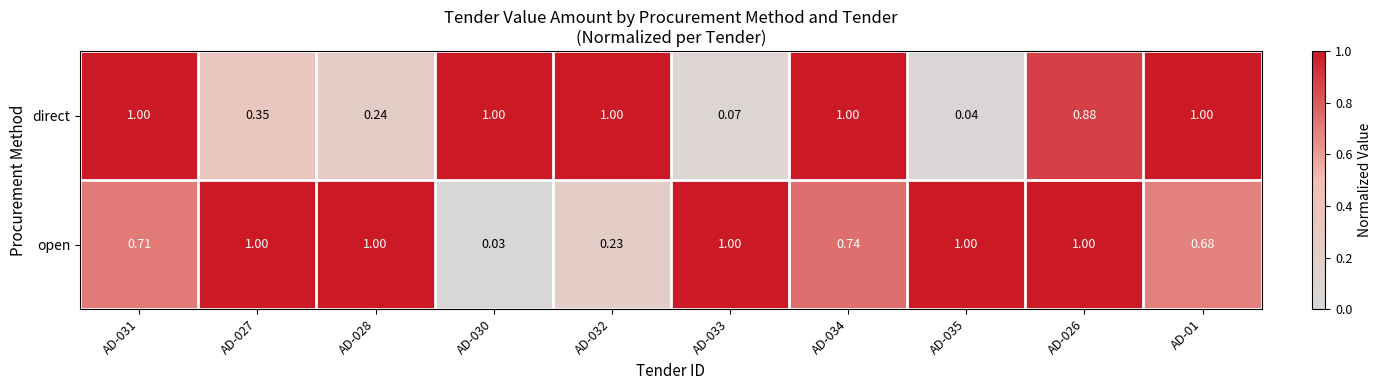

Which series changed the most between AD-027 and AD-030?

open